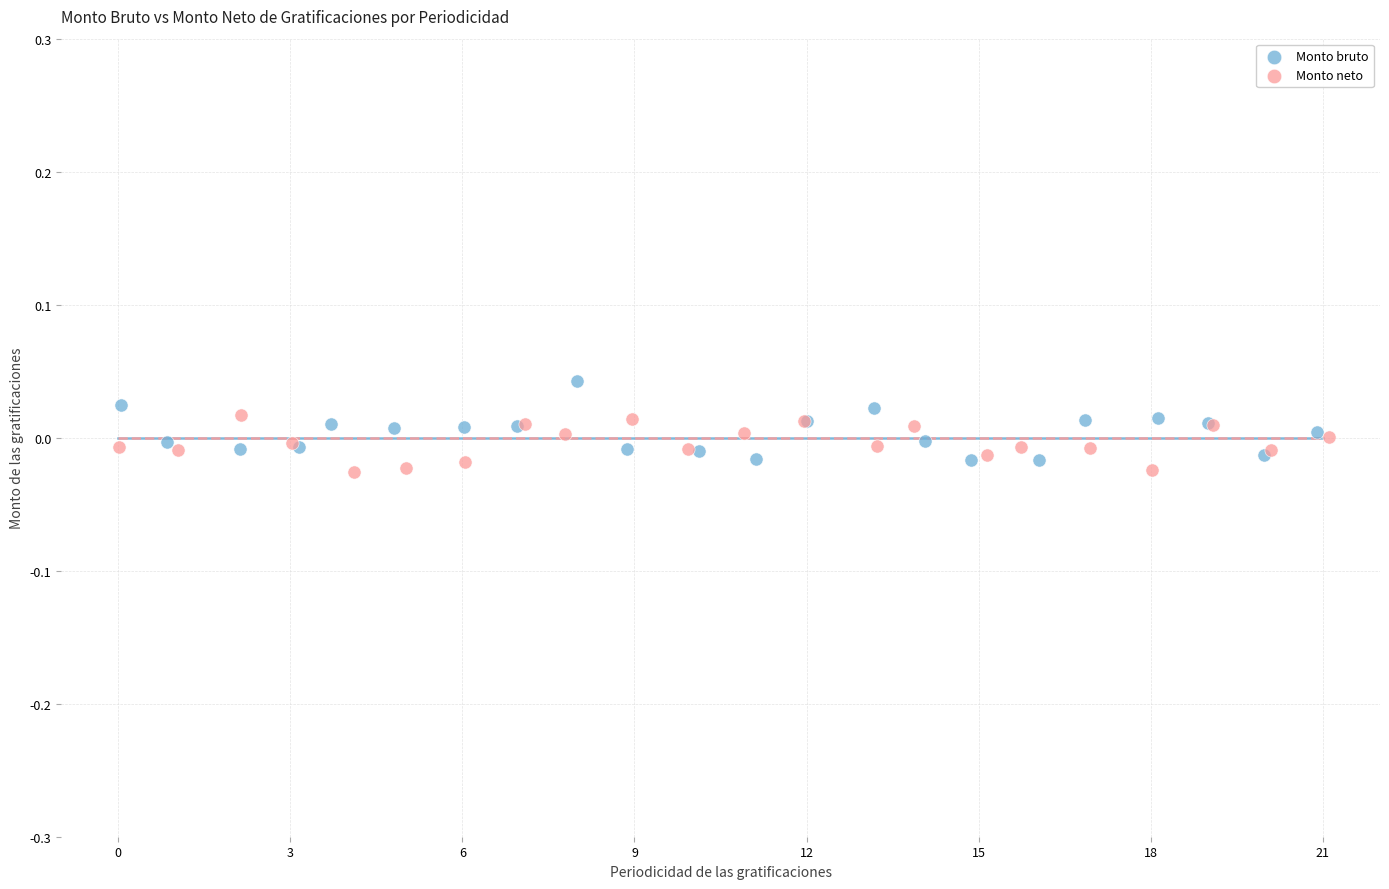

Which series contains the highest Y value?

Monto bruto